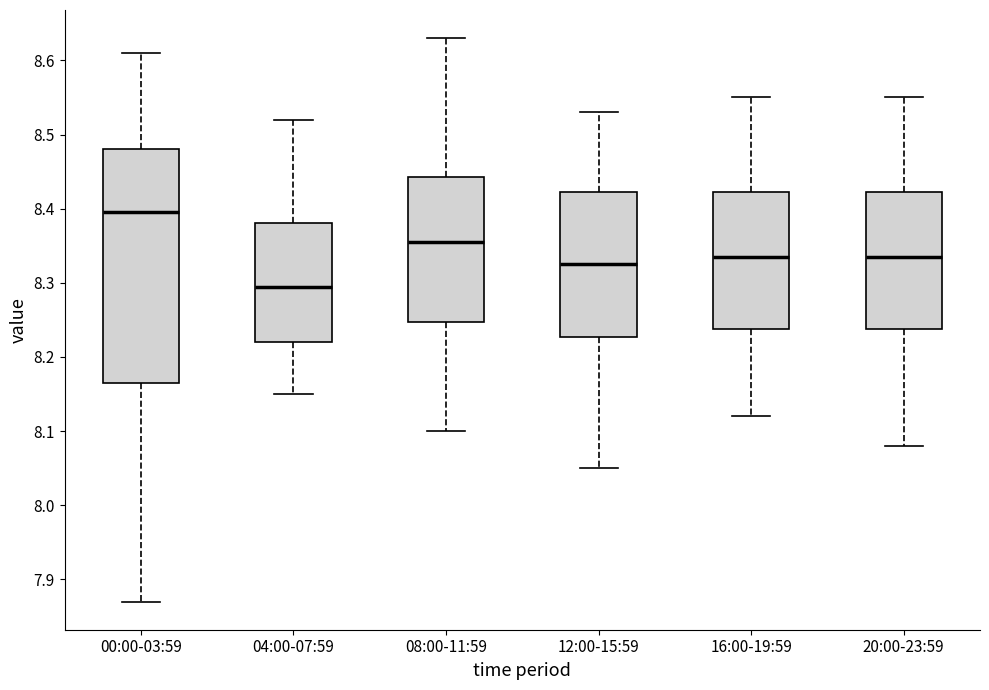

Reading left to right, read every box against the y-axis: the position of its median line, the range the box covers, and the ends of its whiskers. The values are not printed on the chart, so give them approximately, as read against the axis.

00:00-03:59: median 8.40, box 8.17 to 8.48, whiskers 7.87 to 8.61
04:00-07:59: median 8.30, box 8.22 to 8.38, whiskers 8.15 to 8.52
08:00-11:59: median 8.36, box 8.25 to 8.44, whiskers 8.10 to 8.63
12:00-15:59: median 8.33, box 8.23 to 8.42, whiskers 8.05 to 8.53
16:00-19:59: median 8.34, box 8.24 to 8.42, whiskers 8.12 to 8.55
20:00-23:59: median 8.34, box 8.24 to 8.42, whiskers 8.08 to 8.55